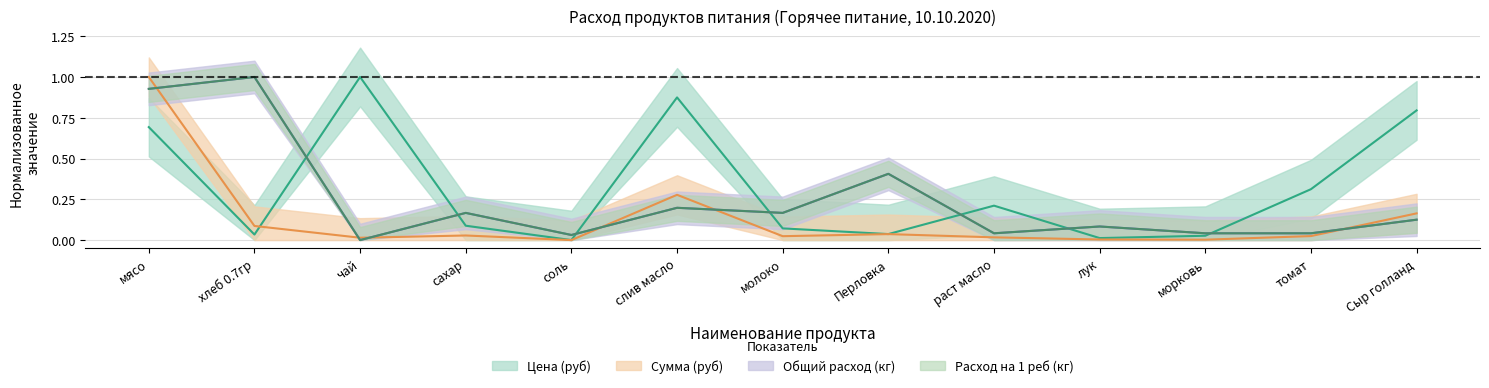

The value of Расход на 1 реб (кг) at морковь is 0.0. True or false?

False